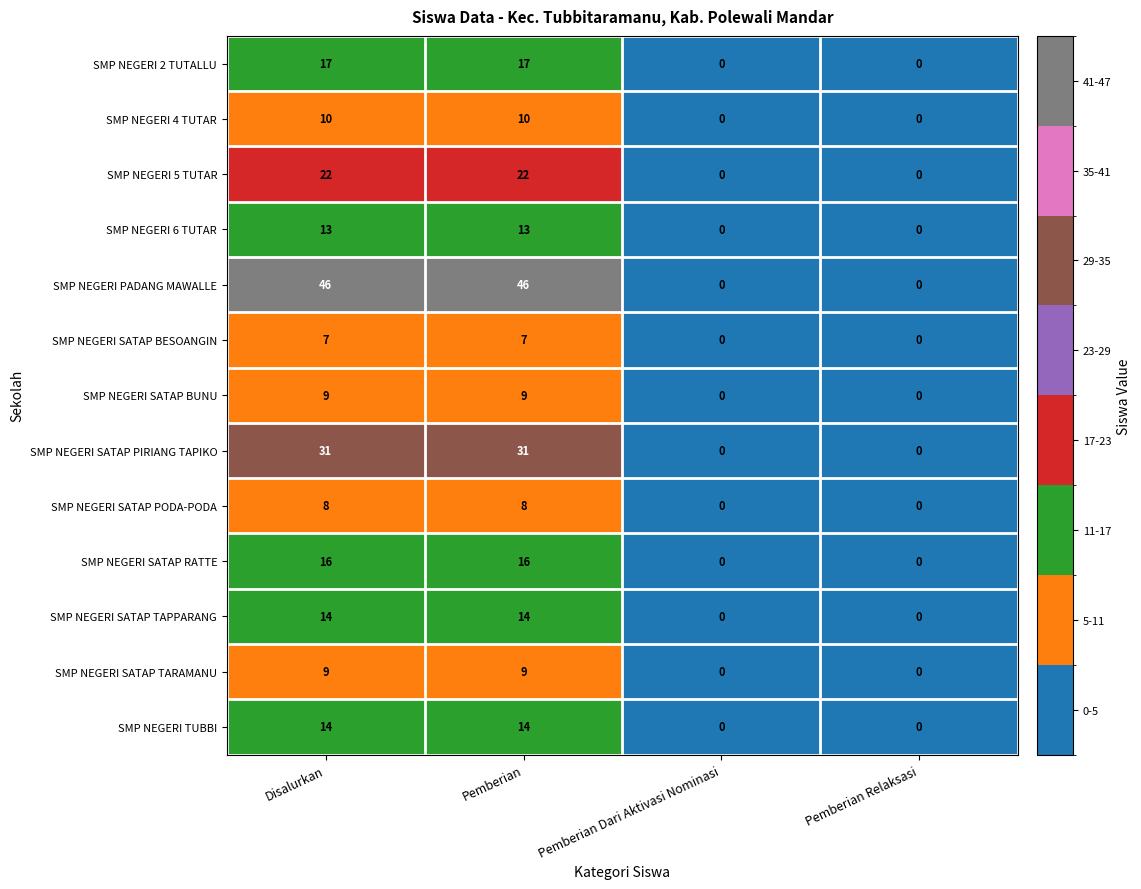

How many distinct data groups are displayed?

13